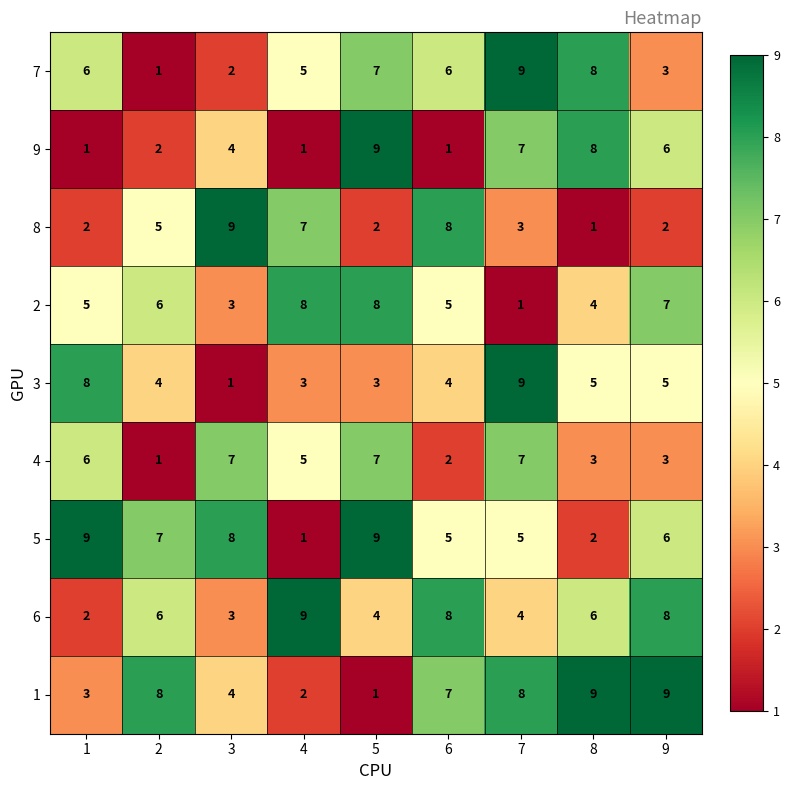

The 6 series shows 2 at 1. True or false?

True